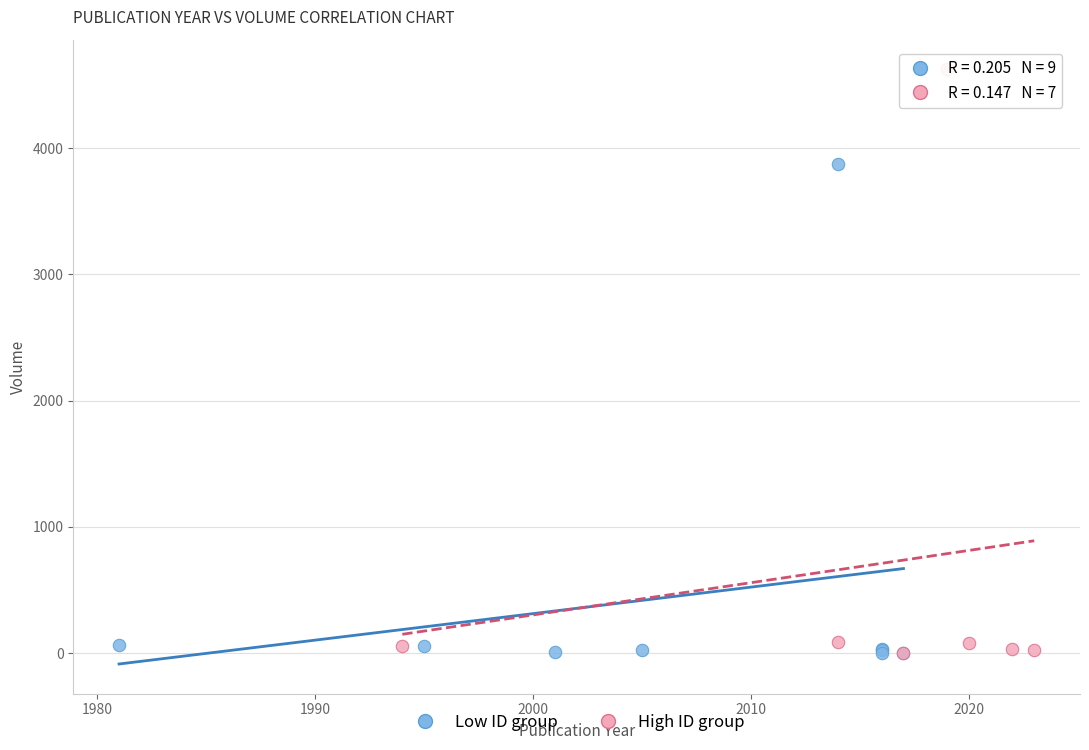

What are all the series names shown in the legend?

Low ID group, High ID group